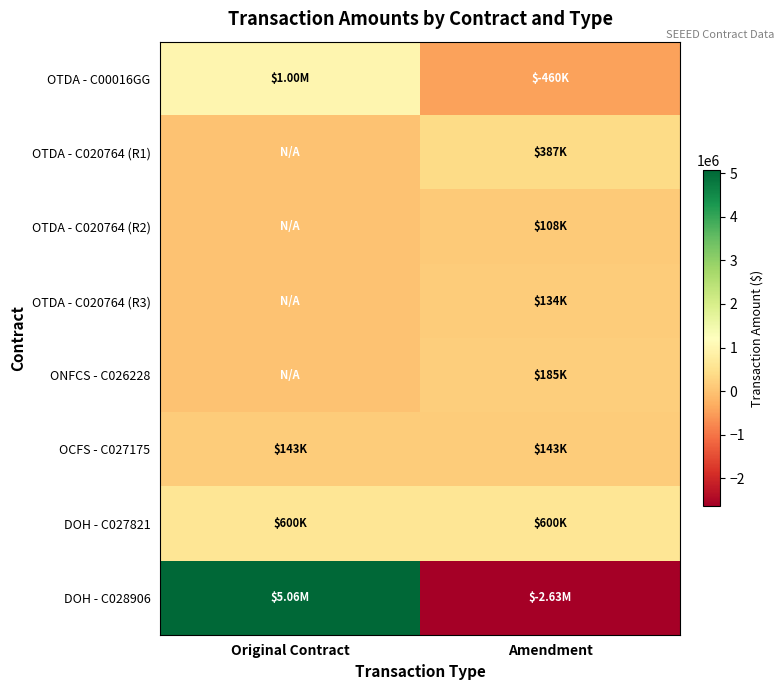

Which has a higher value, Amendment or Original Contract?

Original Contract